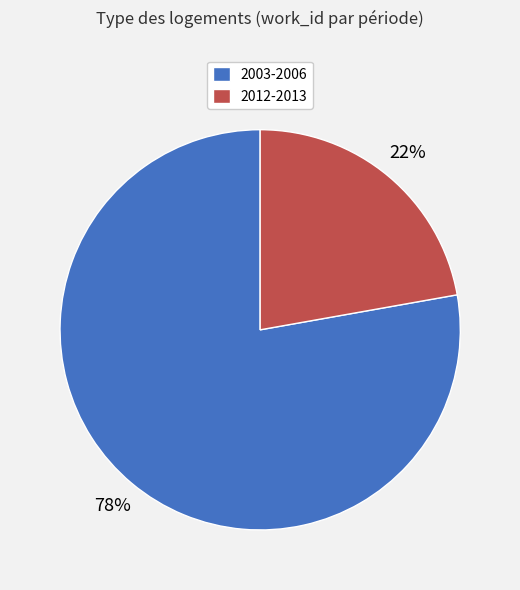

Does any single category account for the majority?

Yes